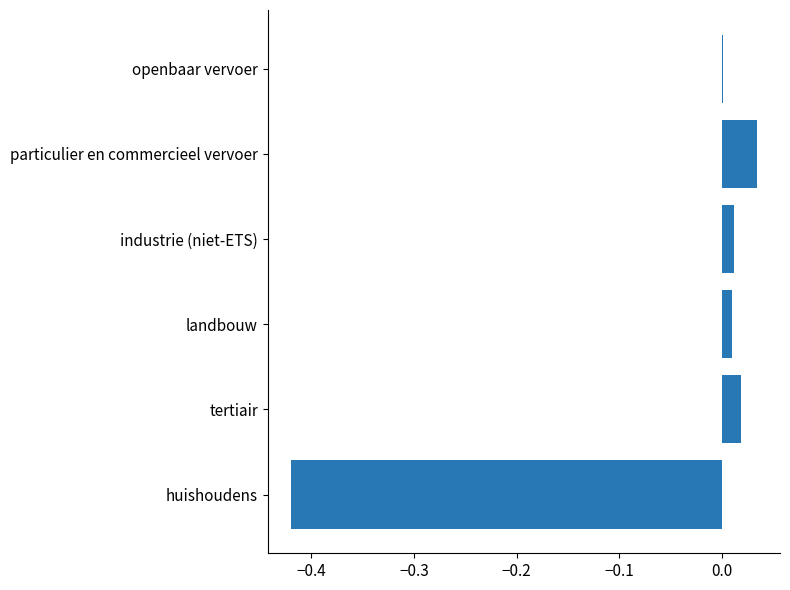

Is it true that the value at industrie (niet-ETS) is 0.0?

True